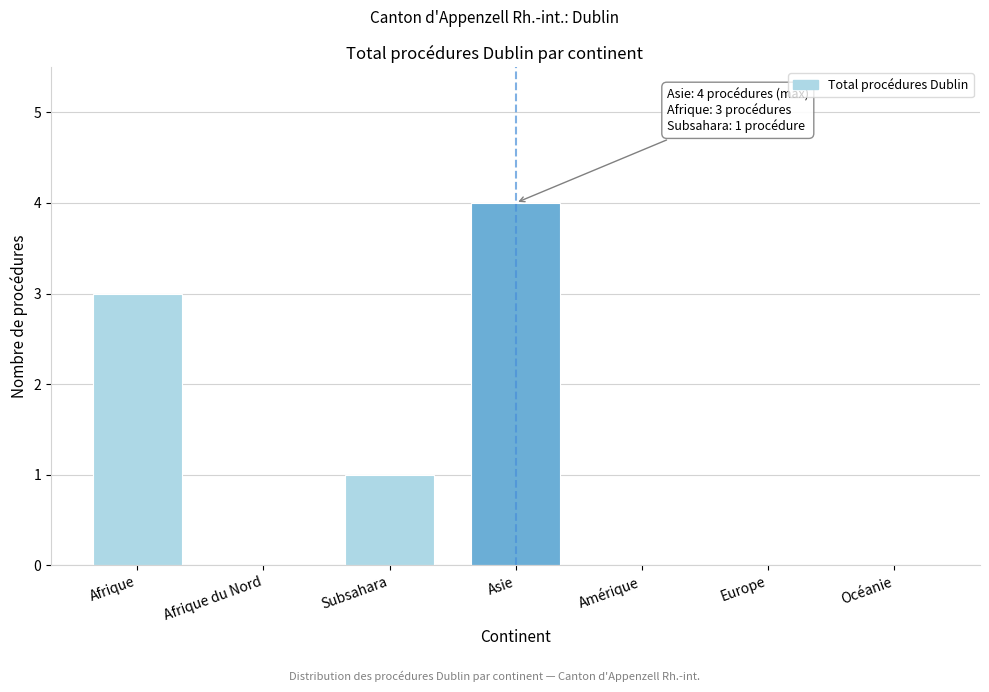

Reading left to right, transcribe all the data shown in this chart.

Afrique=3	Afrique du Nord=0	Subsahara=1	Asie=4	Amérique=0	Europe=0	Océanie=0